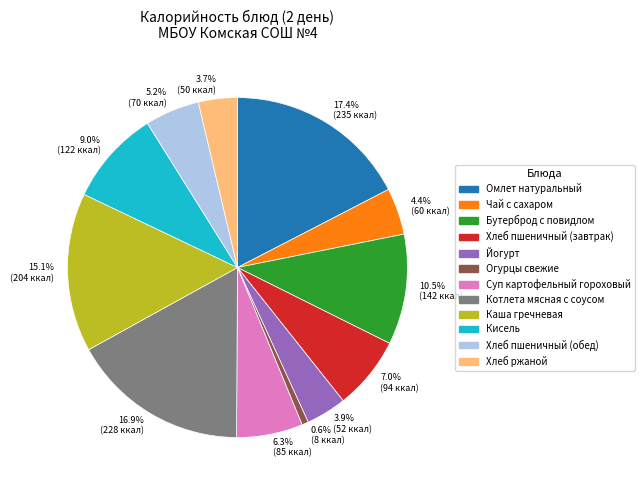

What is the total percentage of 9.0% (122 ккал) and 6.3% (85 ккал)?

15.3%